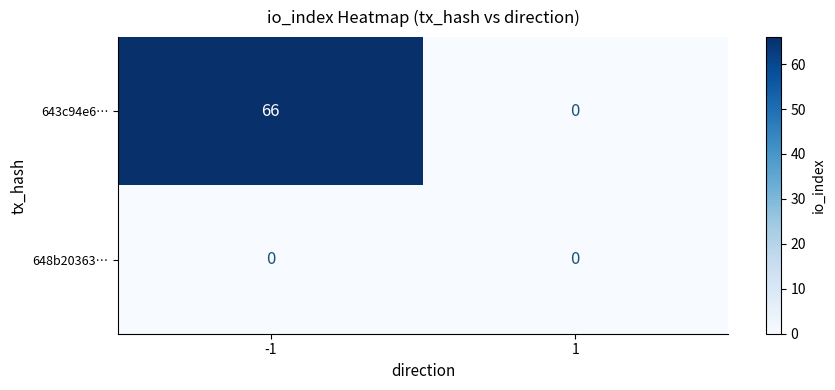

Rank the series by their maximum value, from lowest to highest.

648b20363…, 643c94e6…